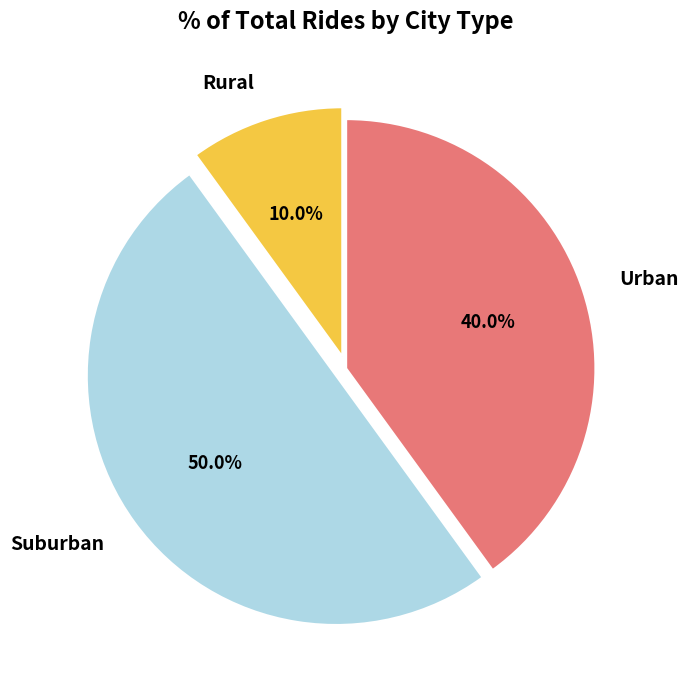

How many segments does this pie chart have?

3